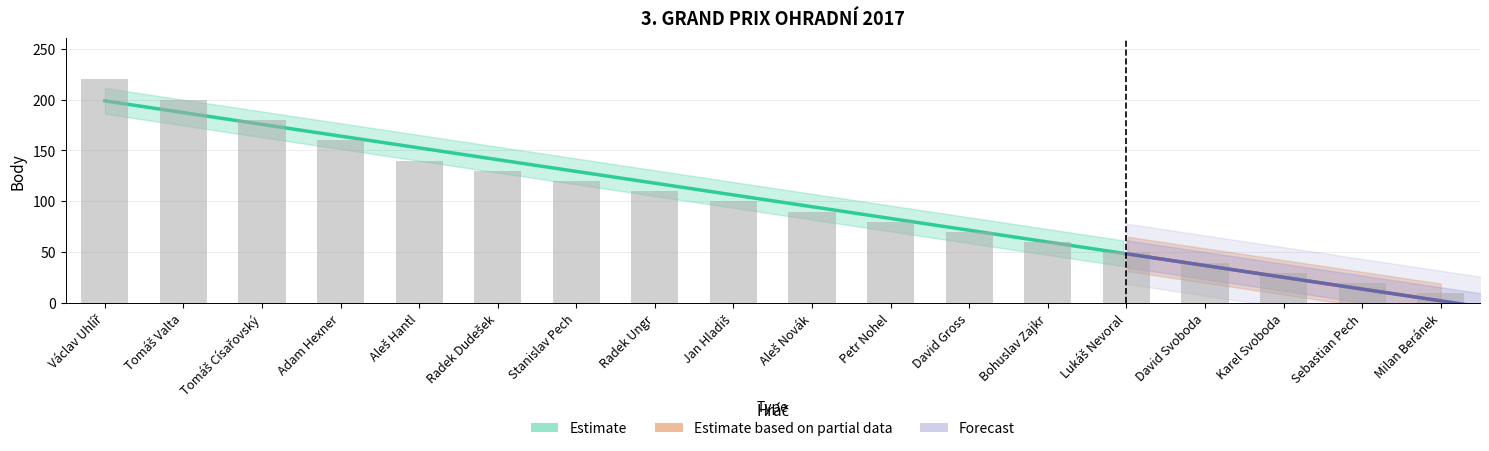

What is the change in value from Petr Nohel to Sebastian Pech?

-60